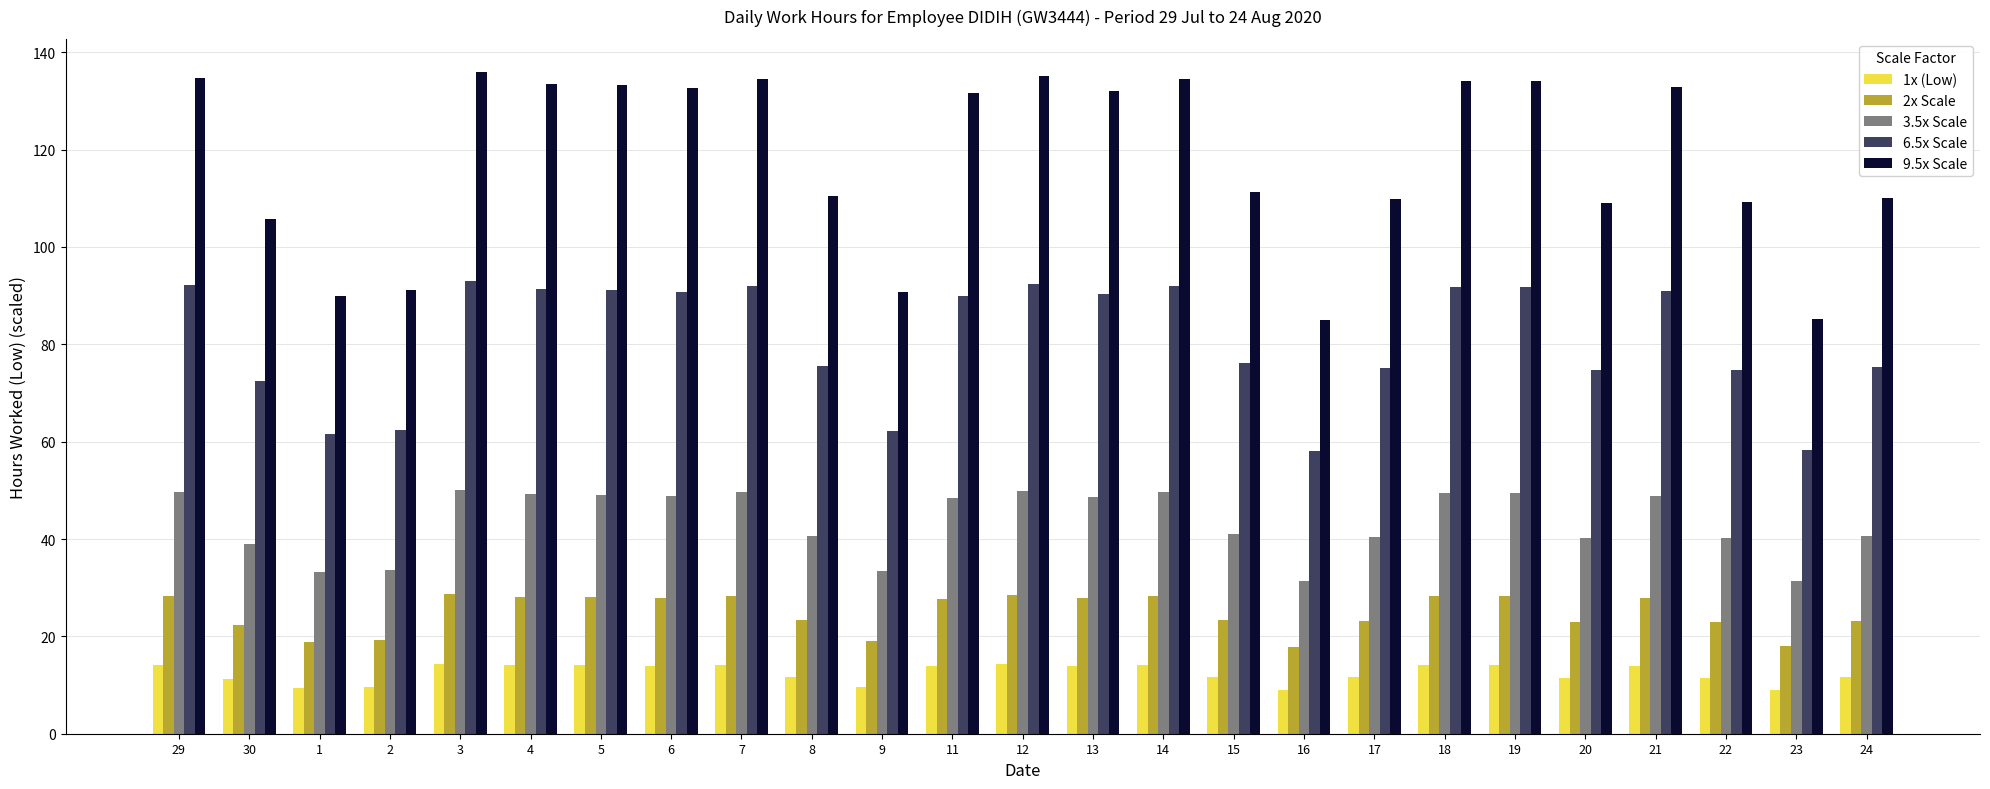

What is the value of the 1x (Low) bar at the 8th from the left?

14.0